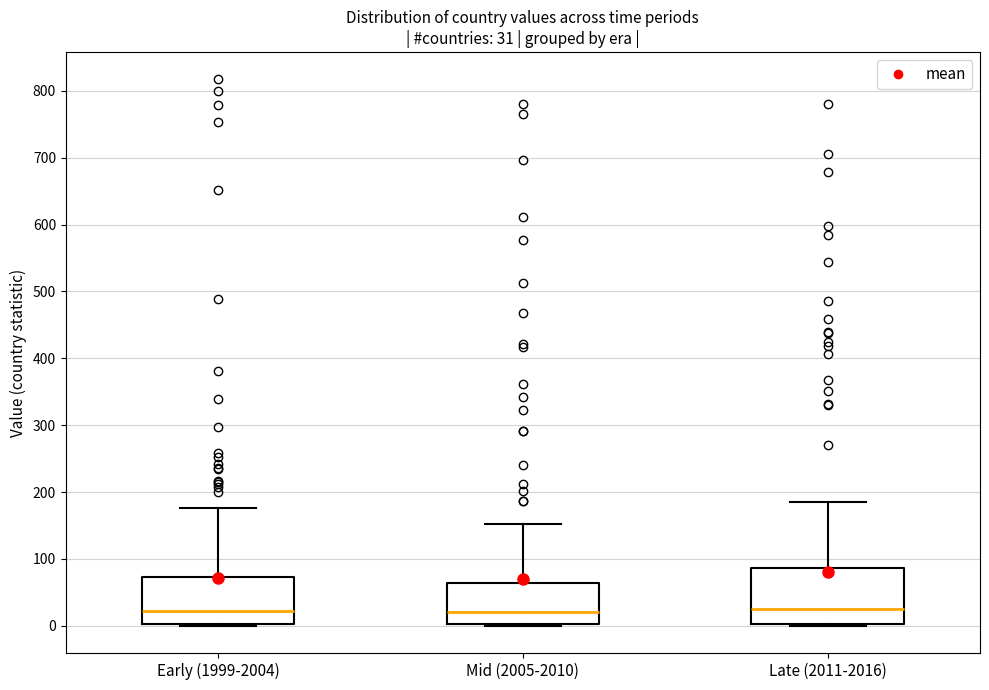

Comparing the boxes themselves (not the whiskers), which one is the tallest?

Late (2011-2016)